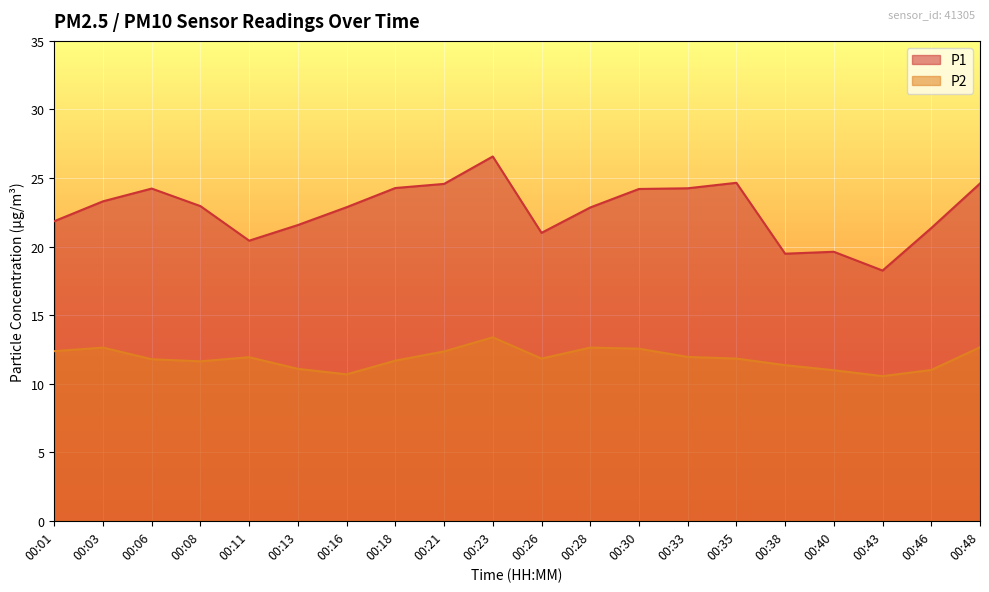

What is the average value of the P2 series?

11.8